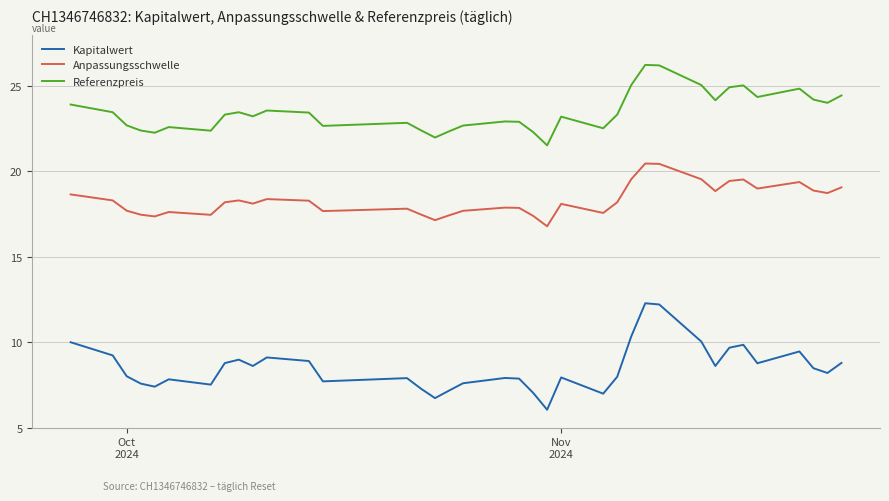

What is the difference between the maximum and minimum values in the Referenzpreis series?

4.7